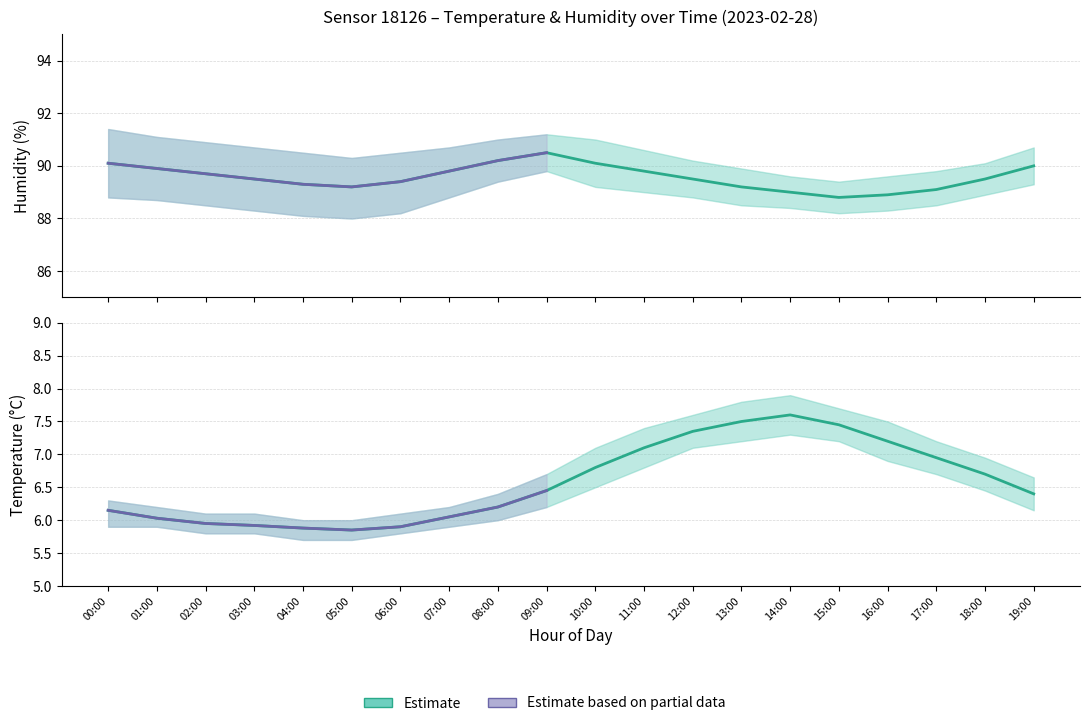

Where does the Humidity (estimate) series first go above 89?

00:00